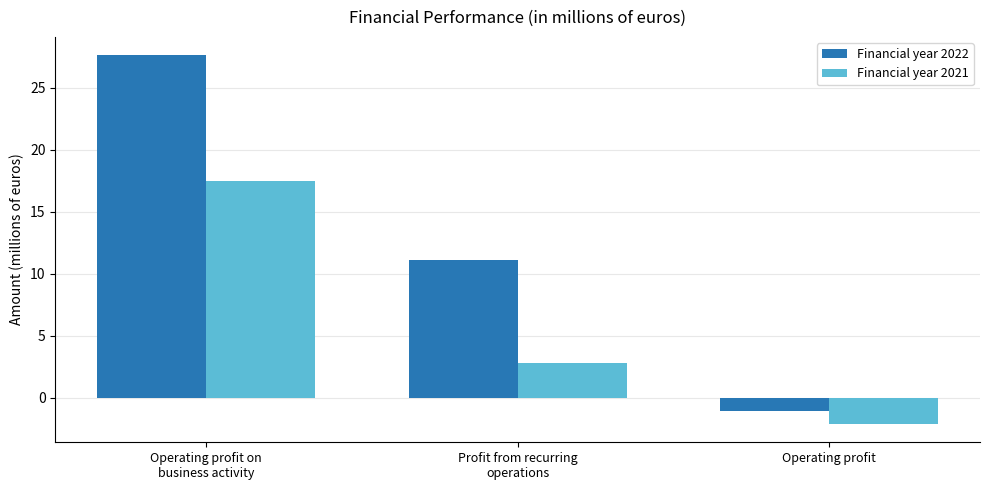

Which series has the widest spread of values?

Financial year 2022